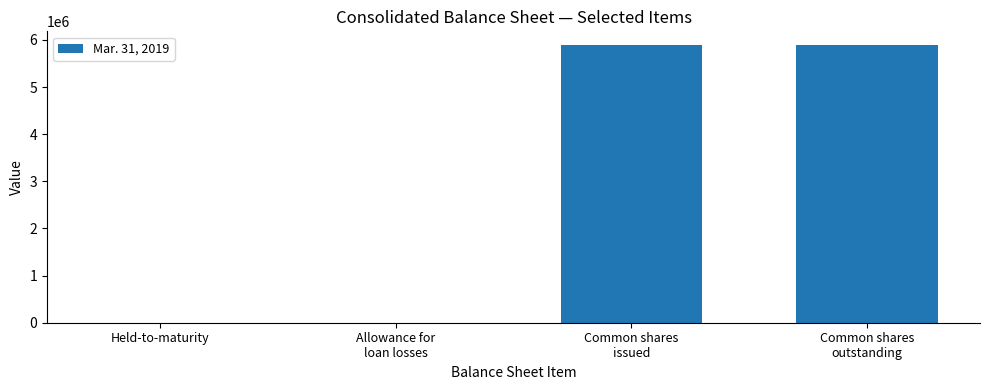

What is the greatest value displayed?

5887962